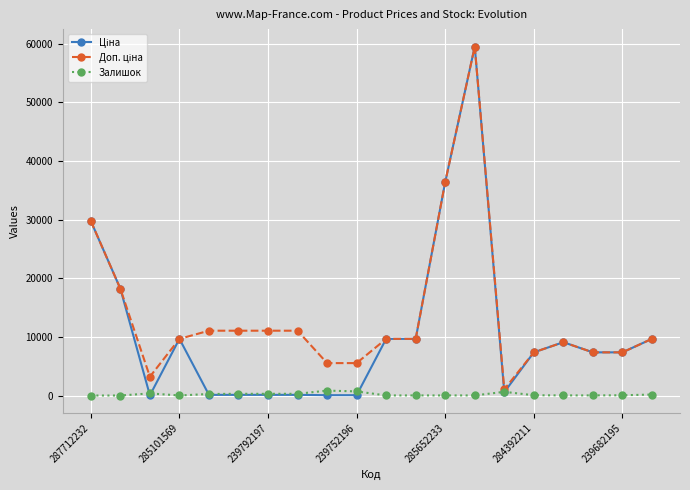

What is the greatest value displayed?

59523.0